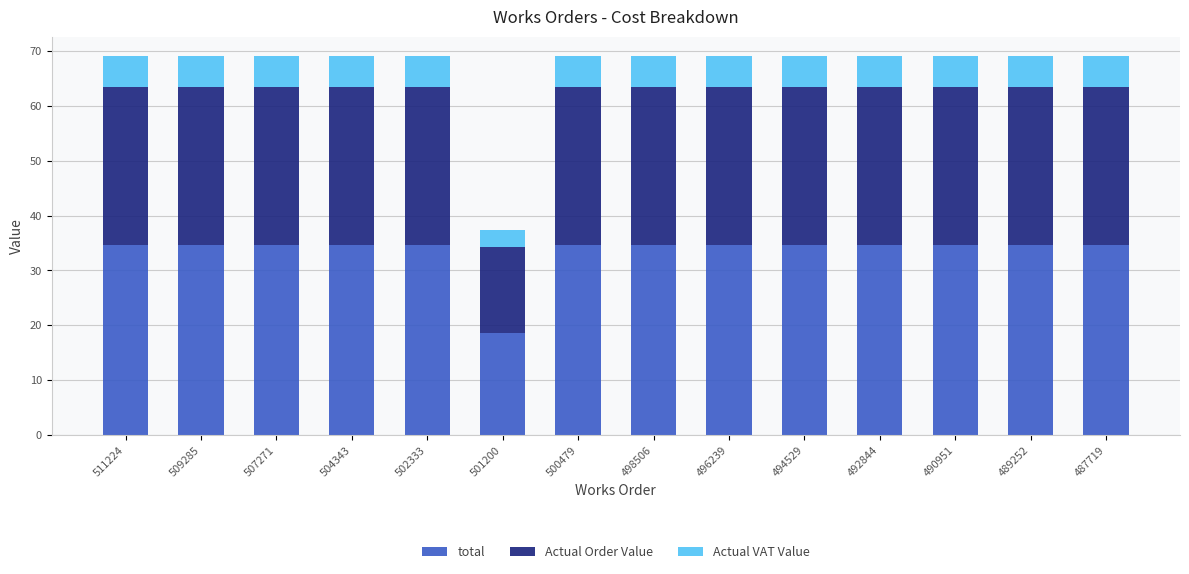

What are all the series names shown in the legend?

total, Actual Order Value, Actual VAT Value